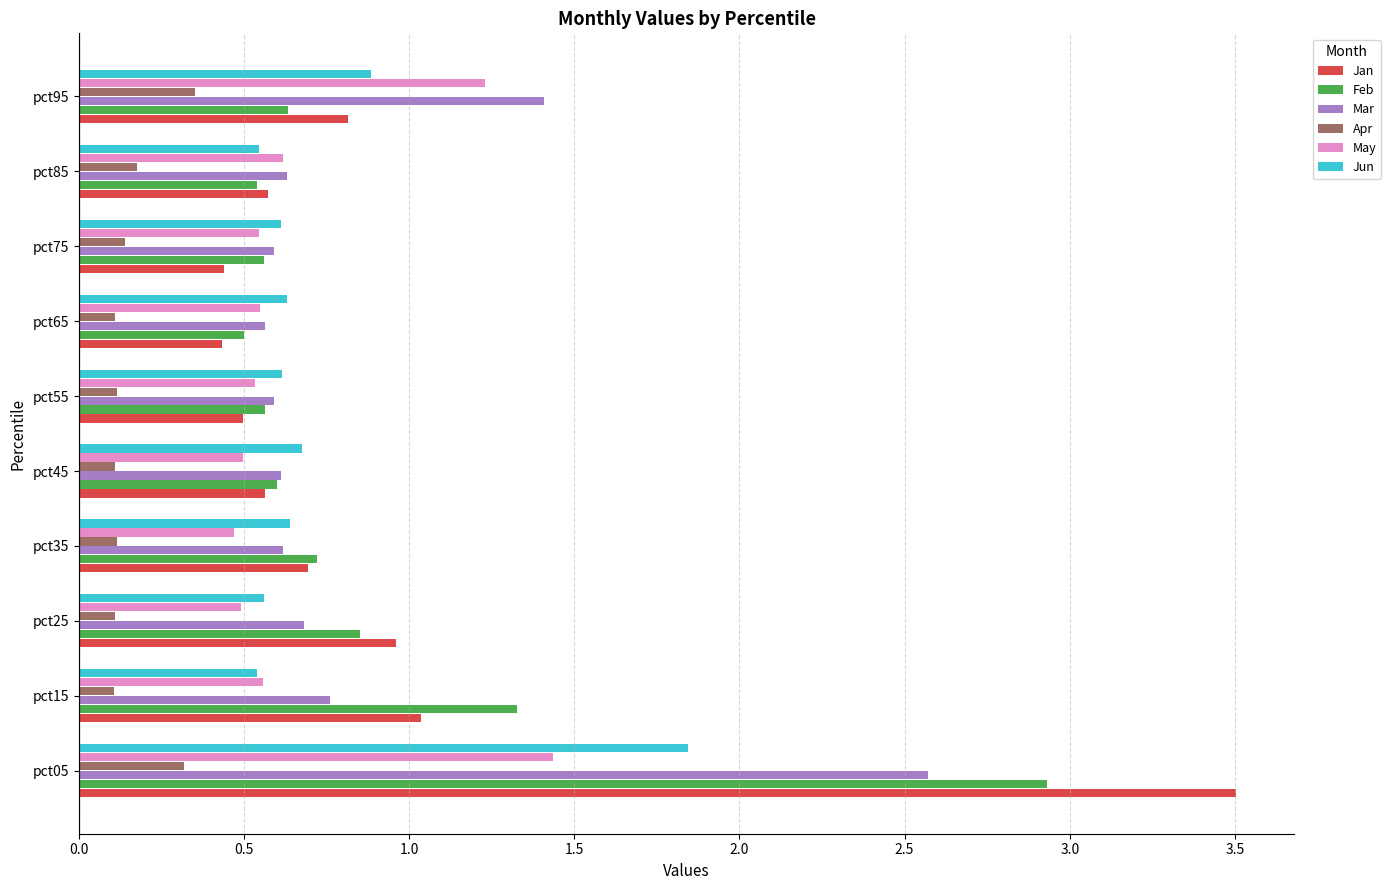

Which label corresponds to the largest value in the chart?

pct05